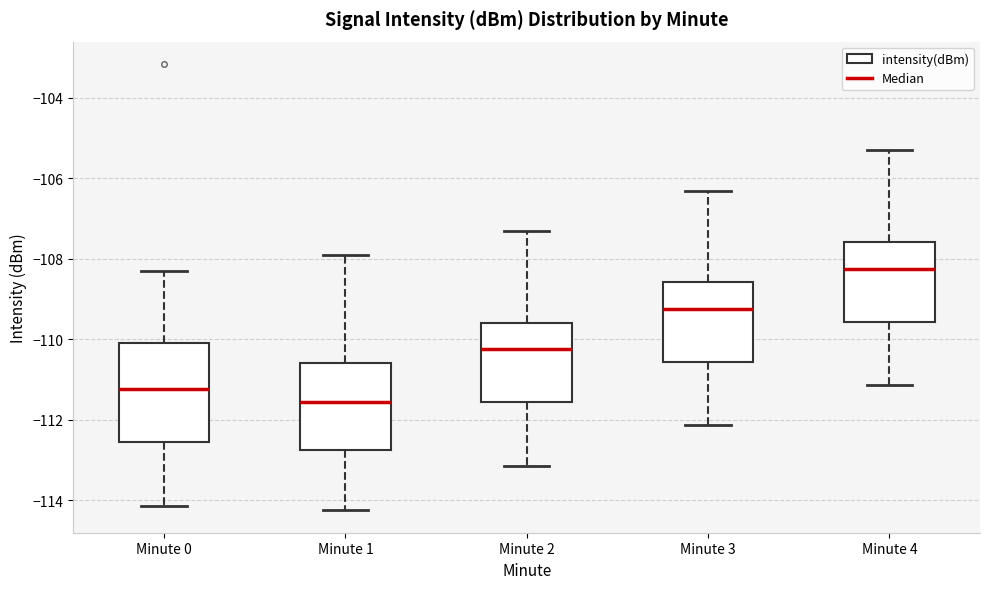

Which box is the tallest, from its lower edge to its upper edge?

Minute 0